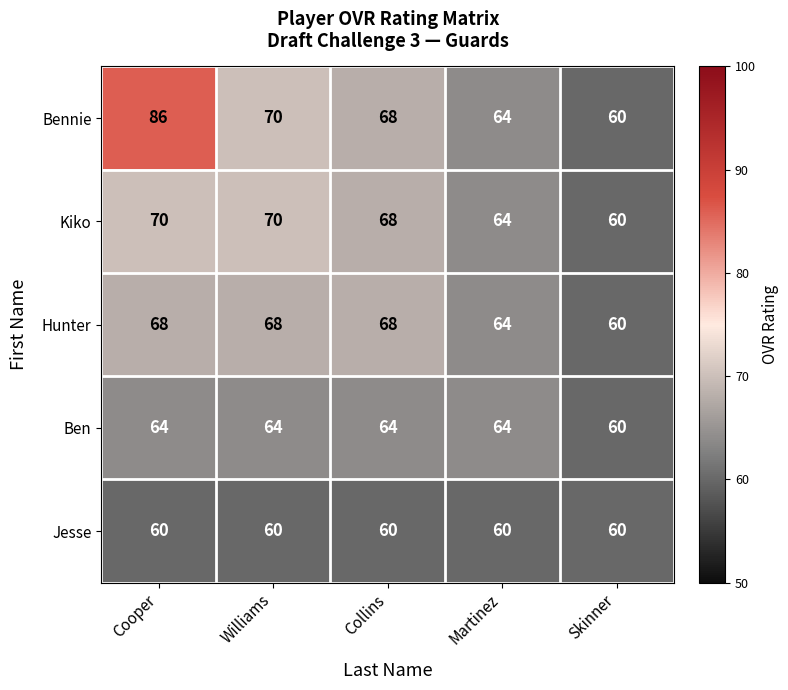

The Hunter series shows 111 at Cooper. True or false?

False